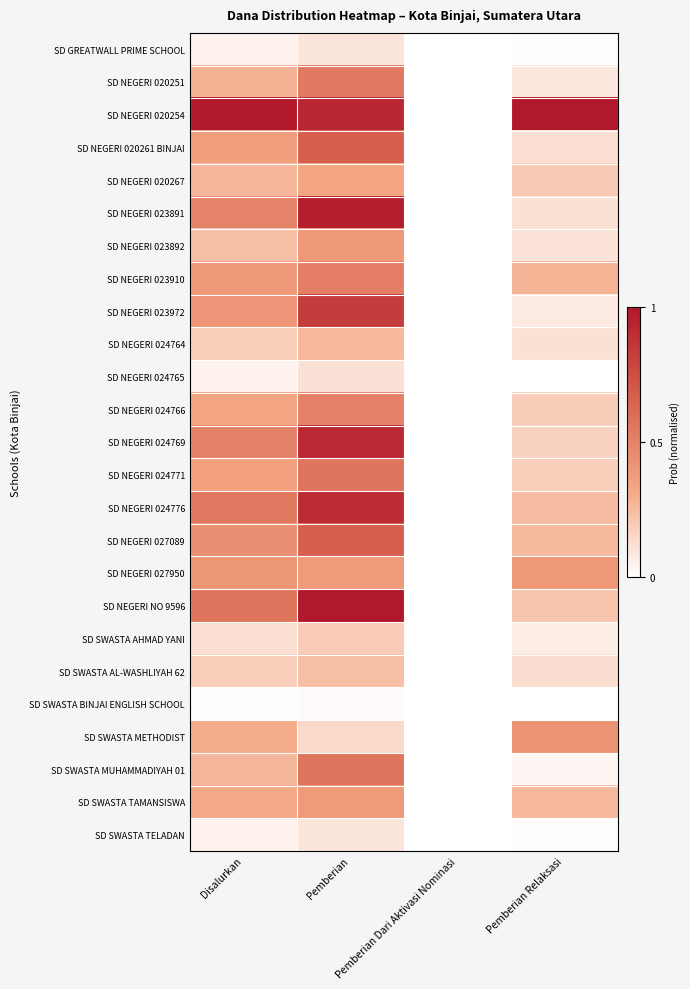

Reading left to right, transcribe all the data shown in this chart.

SD GREATWALL PRIME SCHOOL: Disalurkan=0.0	Pemberian=0.1	Pemberian Dari Aktivasi Nominasi=0.0	Pemberian Relaksasi=0.0
SD NEGERI 020251: Disalurkan=0.3	Pemberian=0.5	Pemberian Dari Aktivasi Nominasi=0.0	Pemberian Relaksasi=0.1
SD NEGERI 020254: Disalurkan=1.0	Pemberian=0.9	Pemberian Dari Aktivasi Nominasi=0.0	Pemberian Relaksasi=1.0
SD NEGERI 020261 BINJAI: Disalurkan=0.4	Pemberian=0.7	Pemberian Dari Aktivasi Nominasi=0.0	Pemberian Relaksasi=0.1
SD NEGERI 020267: Disalurkan=0.3	Pemberian=0.3	Pemberian Dari Aktivasi Nominasi=0.0	Pemberian Relaksasi=0.2
SD NEGERI 023891: Disalurkan=0.5	Pemberian=1.0	Pemberian Dari Aktivasi Nominasi=0.0	Pemberian Relaksasi=0.1
SD NEGERI 023892: Disalurkan=0.2	Pemberian=0.4	Pemberian Dari Aktivasi Nominasi=0.0	Pemberian Relaksasi=0.1
SD NEGERI 023910: Disalurkan=0.4	Pemberian=0.5	Pemberian Dari Aktivasi Nominasi=0.0	Pemberian Relaksasi=0.3
SD NEGERI 023972: Disalurkan=0.4	Pemberian=0.8	Pemberian Dari Aktivasi Nominasi=0.0	Pemberian Relaksasi=0.1
SD NEGERI 024764: Disalurkan=0.2	Pemberian=0.3	Pemberian Dari Aktivasi Nominasi=0.0	Pemberian Relaksasi=0.1
SD NEGERI 024765: Disalurkan=0.0	Pemberian=0.1	Pemberian Dari Aktivasi Nominasi=0.0	Pemberian Relaksasi=0.0
SD NEGERI 024766: Disalurkan=0.3	Pemberian=0.5	Pemberian Dari Aktivasi Nominasi=0.0	Pemberian Relaksasi=0.2
SD NEGERI 024769: Disalurkan=0.5	Pemberian=0.9	Pemberian Dari Aktivasi Nominasi=0.0	Pemberian Relaksasi=0.2
SD NEGERI 024771: Disalurkan=0.4	Pemberian=0.6	Pemberian Dari Aktivasi Nominasi=0.0	Pemberian Relaksasi=0.2
SD NEGERI 024776: Disalurkan=0.5	Pemberian=0.9	Pemberian Dari Aktivasi Nominasi=0.0	Pemberian Relaksasi=0.2
SD NEGERI 027089: Disalurkan=0.4	Pemberian=0.7	Pemberian Dari Aktivasi Nominasi=0.0	Pemberian Relaksasi=0.3
SD NEGERI 027950: Disalurkan=0.4	Pemberian=0.4	Pemberian Dari Aktivasi Nominasi=0.0	Pemberian Relaksasi=0.4
SD NEGERI NO 9596: Disalurkan=0.6	Pemberian=1.0	Pemberian Dari Aktivasi Nominasi=0.0	Pemberian Relaksasi=0.2
SD SWASTA AHMAD YANI: Disalurkan=0.1	Pemberian=0.2	Pemberian Dari Aktivasi Nominasi=0.0	Pemberian Relaksasi=0.1
SD SWASTA AL-WASHLIYAH 62: Disalurkan=0.2	Pemberian=0.2	Pemberian Dari Aktivasi Nominasi=0.0	Pemberian Relaksasi=0.1
SD SWASTA BINJAI ENGLISH SCHOOL: Disalurkan=0.0	Pemberian=0.0	Pemberian Dari Aktivasi Nominasi=0.0	Pemberian Relaksasi=0.0
SD SWASTA METHODIST: Disalurkan=0.3	Pemberian=0.1	Pemberian Dari Aktivasi Nominasi=0.0	Pemberian Relaksasi=0.4
SD SWASTA MUHAMMADIYAH 01: Disalurkan=0.3	Pemberian=0.6	Pemberian Dari Aktivasi Nominasi=0.0	Pemberian Relaksasi=0.0
SD SWASTA TAMANSISWA: Disalurkan=0.3	Pemberian=0.4	Pemberian Dari Aktivasi Nominasi=0.0	Pemberian Relaksasi=0.3
SD SWASTA TELADAN: Disalurkan=0.0	Pemberian=0.1	Pemberian Dari Aktivasi Nominasi=0.0	Pemberian Relaksasi=0.0